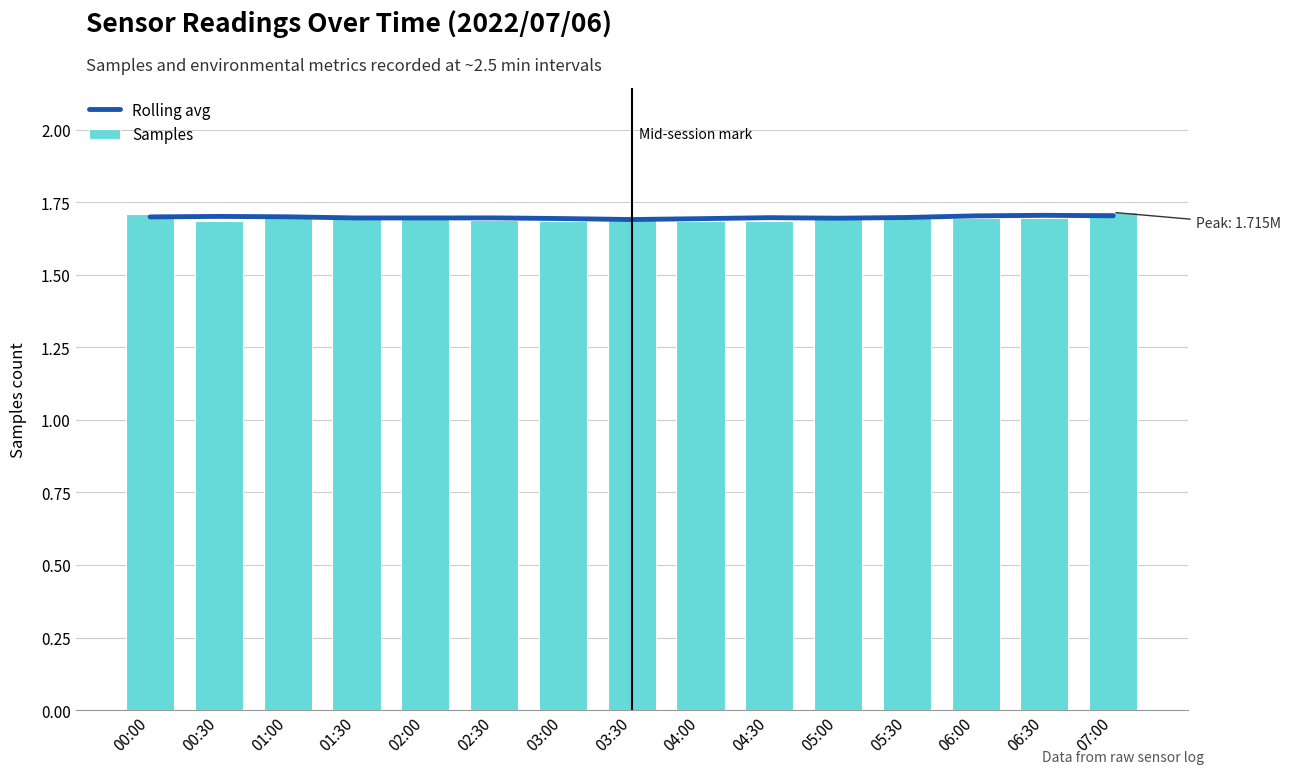

The value of Samples at 04:00 is 0.8. True or false?

False